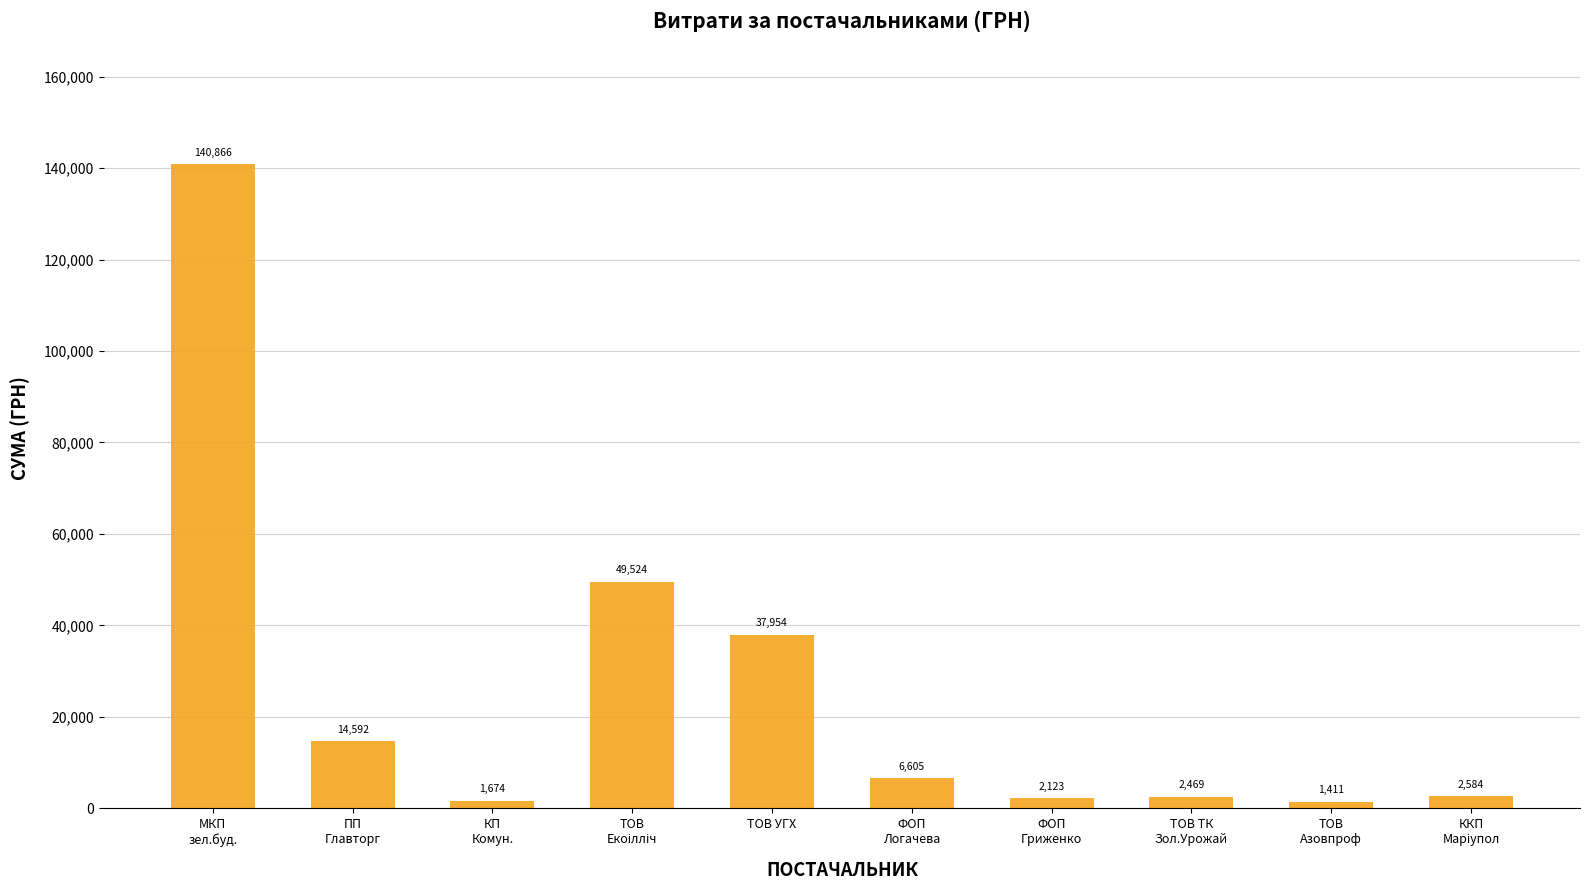

Does the chart contain any negative values?

No